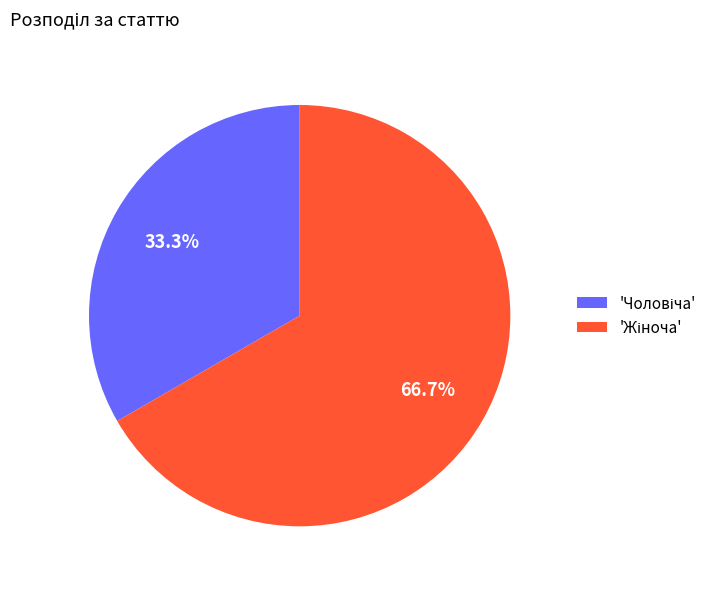

Is there any slice that represents more than half of the pie?

Yes